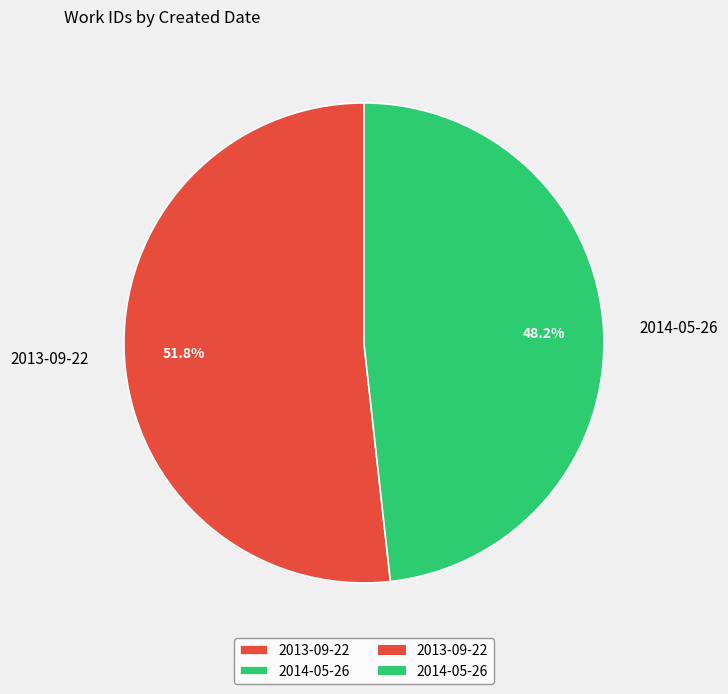

The 2014-05-26 slice represents 35% of the pie. True or false?

False